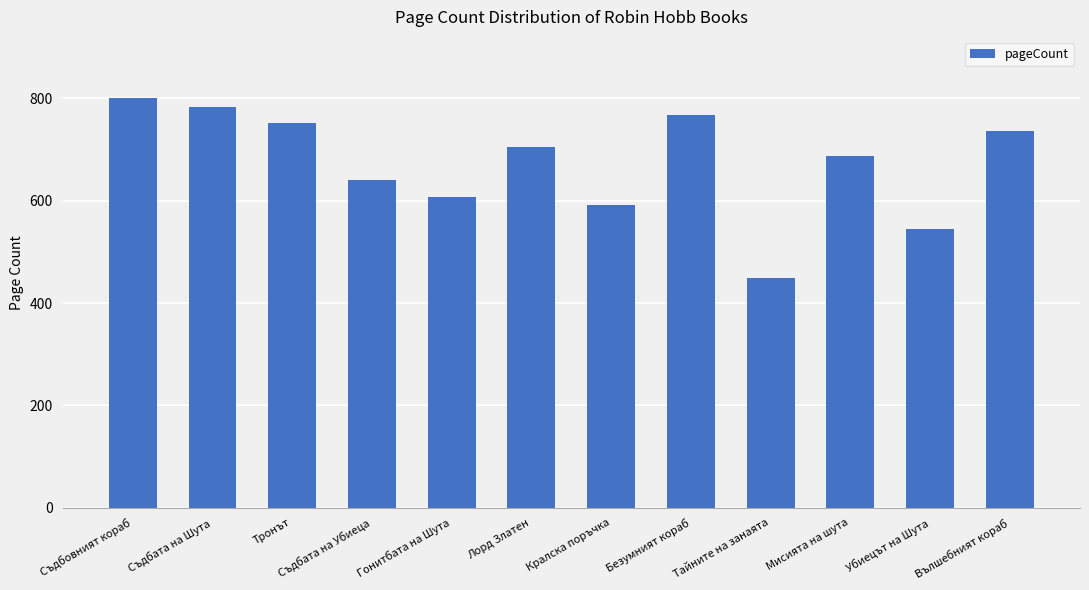

How many data points does each series have?

12